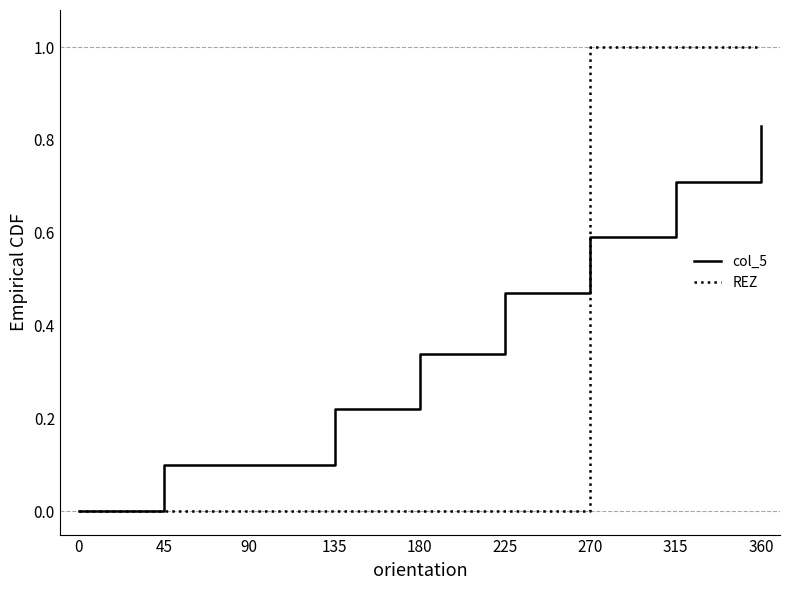

What is the sum of all col_5 values?

3.4